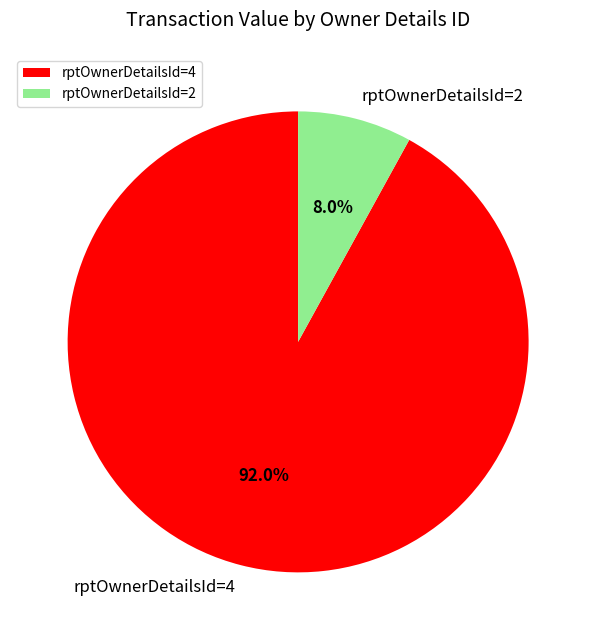

Rank the categories by value from highest to lowest.

rptOwnerDetailsId=4, rptOwnerDetailsId=2